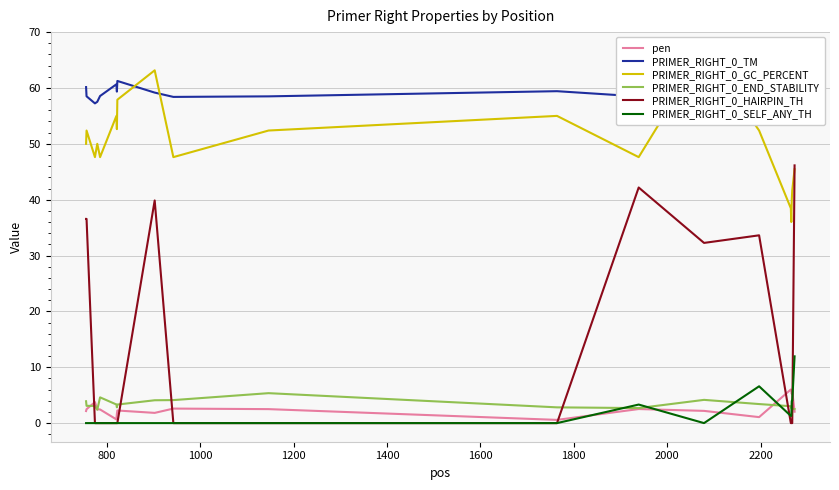

Which series has the widest spread of values?

PRIMER_RIGHT_0_HAIRPIN_TH